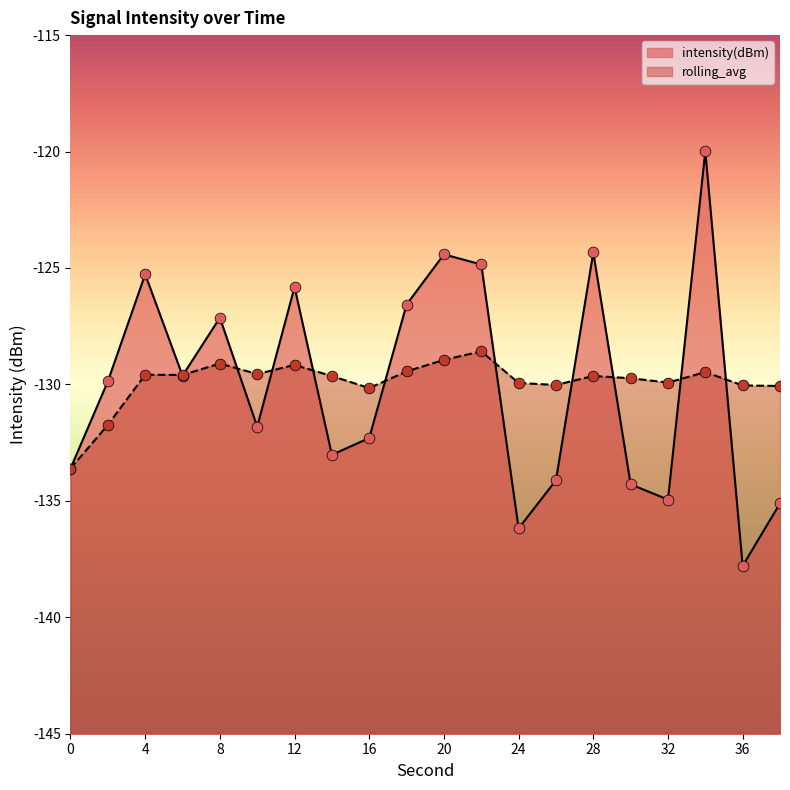

Which series has the widest spread of Y values?

intensity(dBm)